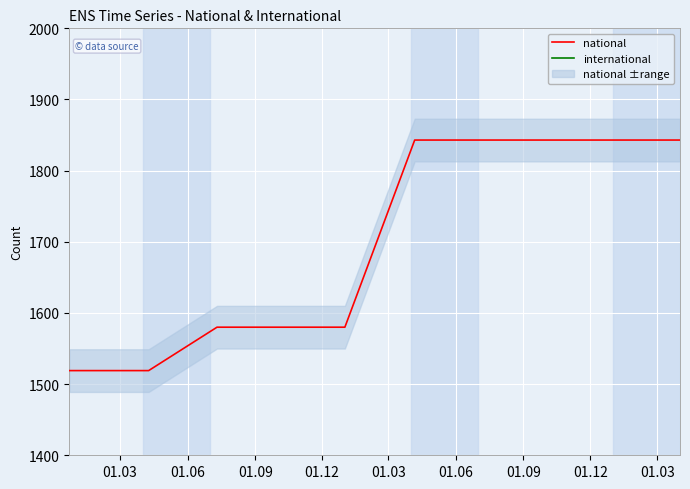

Which series has the largest range (max minus min)?

national